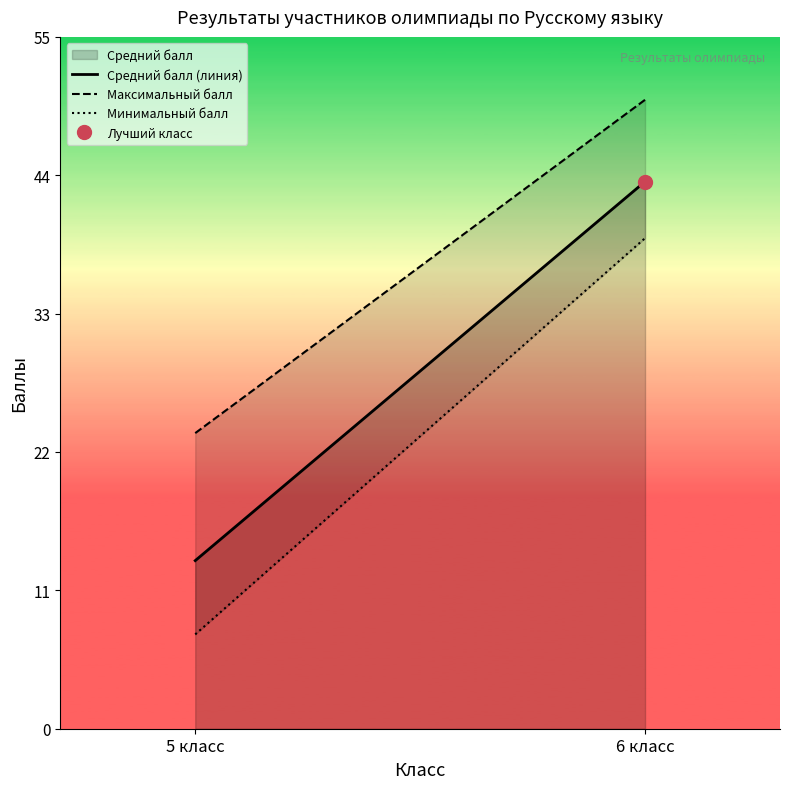

Is it true that Максимальный балл equals 50.0 at 6 класс?

True